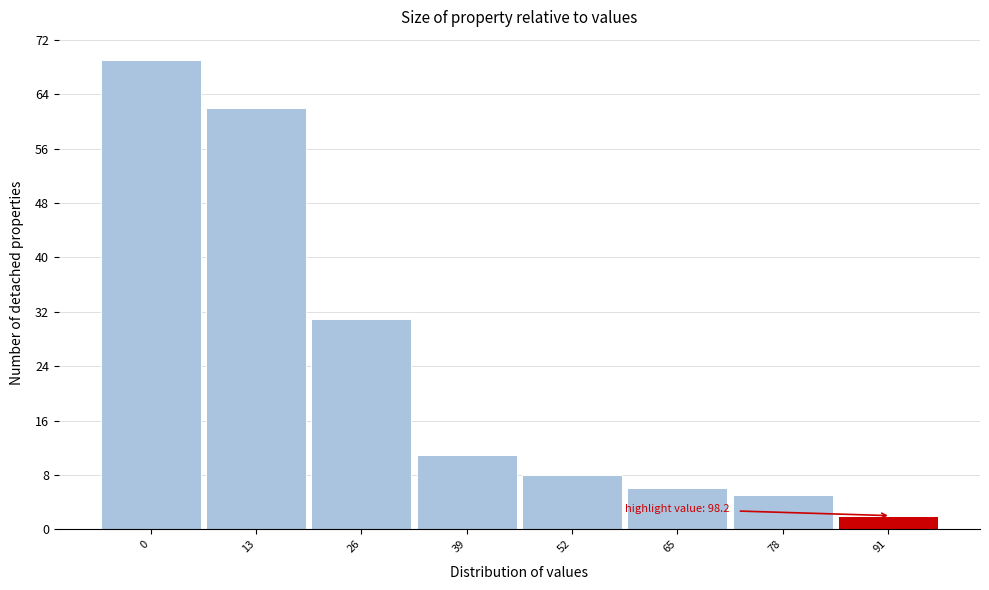

Reading left to right, what are all the values shown in this chart?

0=69	13=62	26=31	39=11	52=8	65=6	78=5	91=2